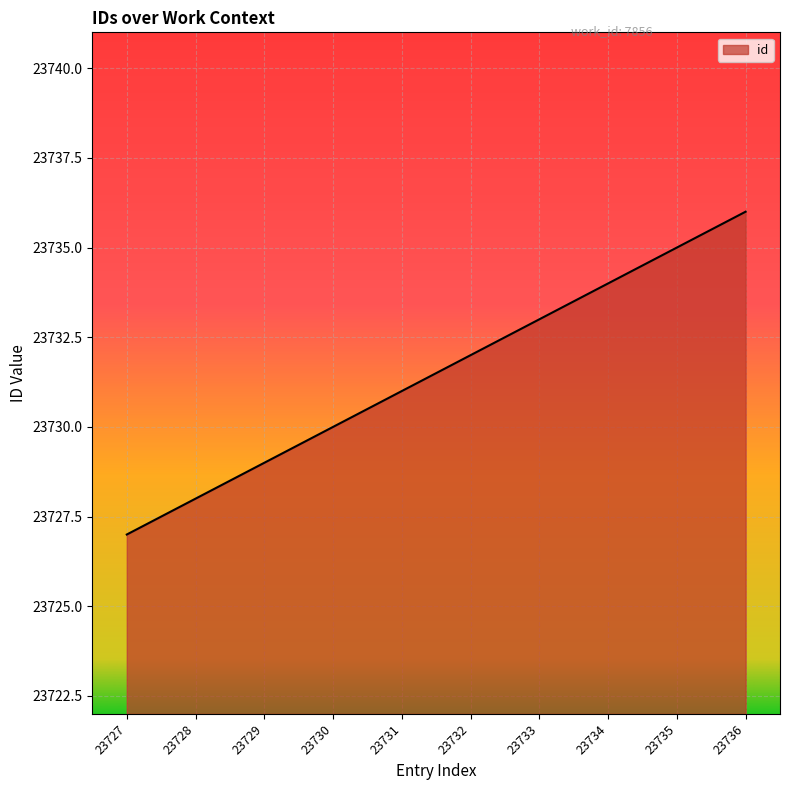

What is the change in value from 23732 to 23736?

+4